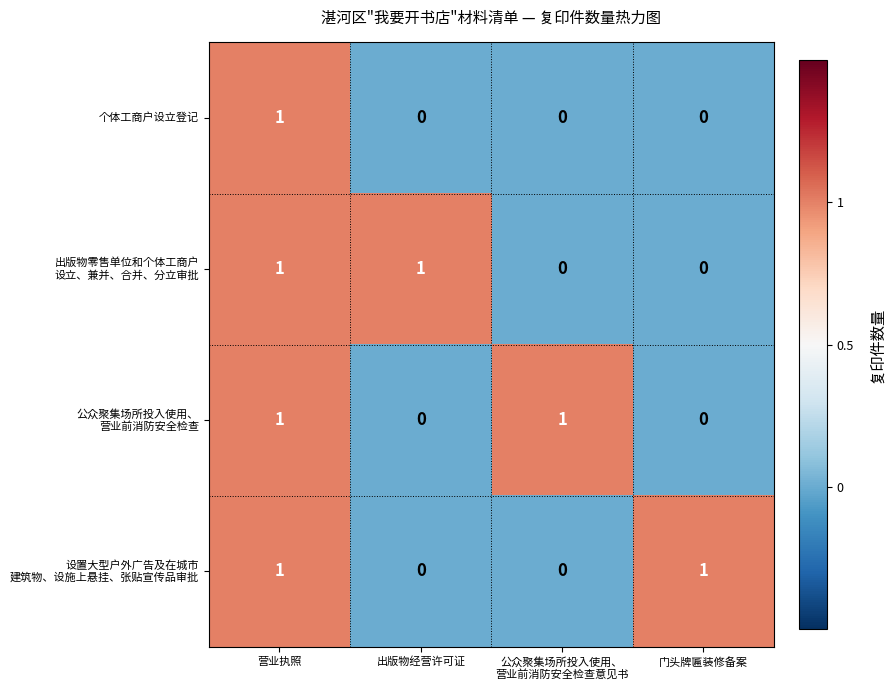

At which category is the sum across all series the highest?

营业执照